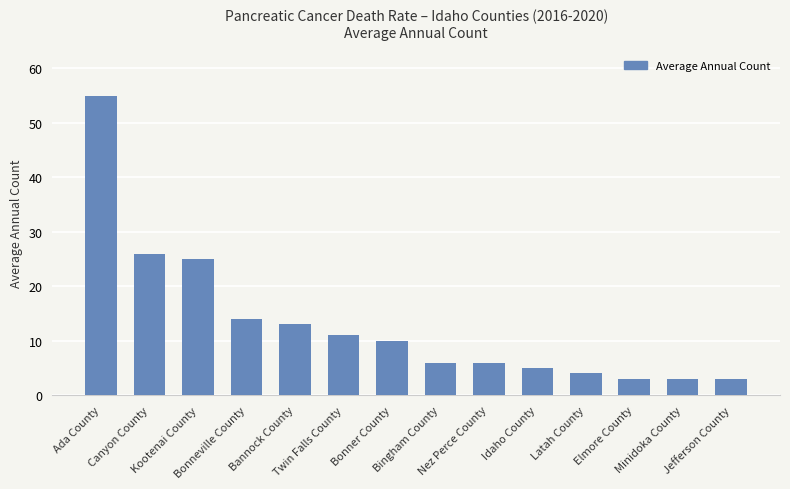

What is the maximum value shown in the chart?

55